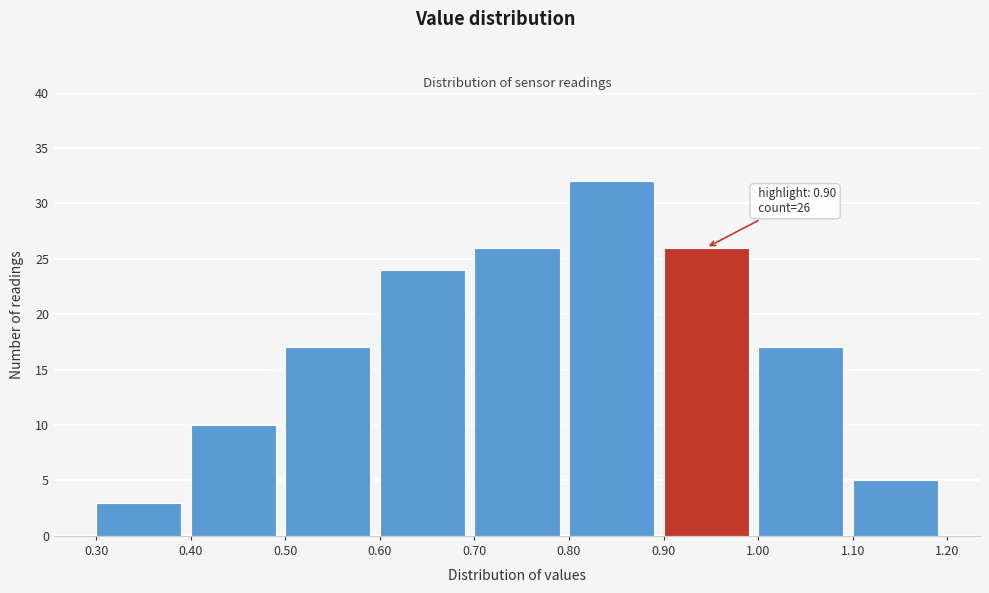

Over which range of the x-axis is the bar tallest?

0.80 to 0.90